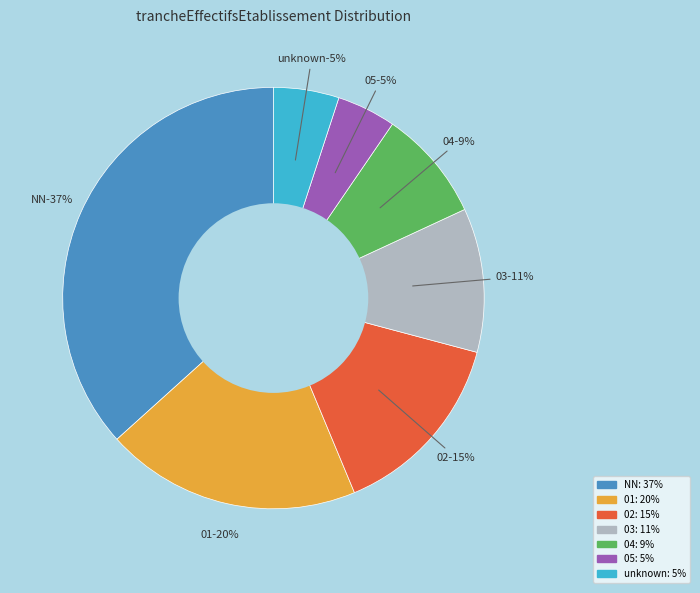

Which slice is the largest?

NN